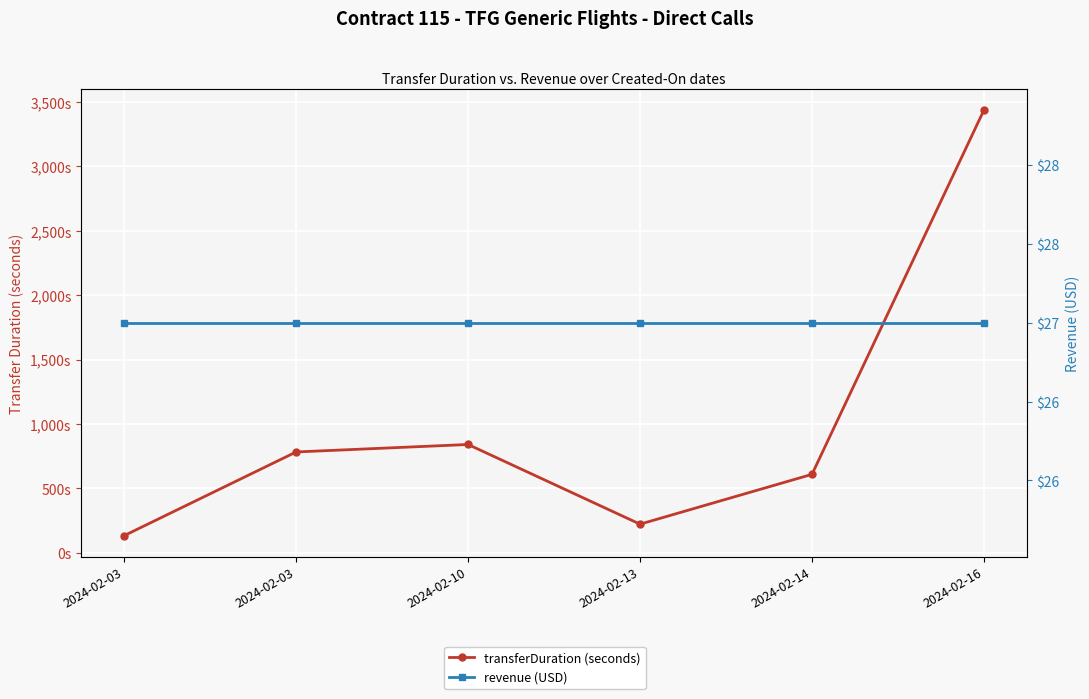

Which series has the widest spread of values?

transferDuration (seconds)